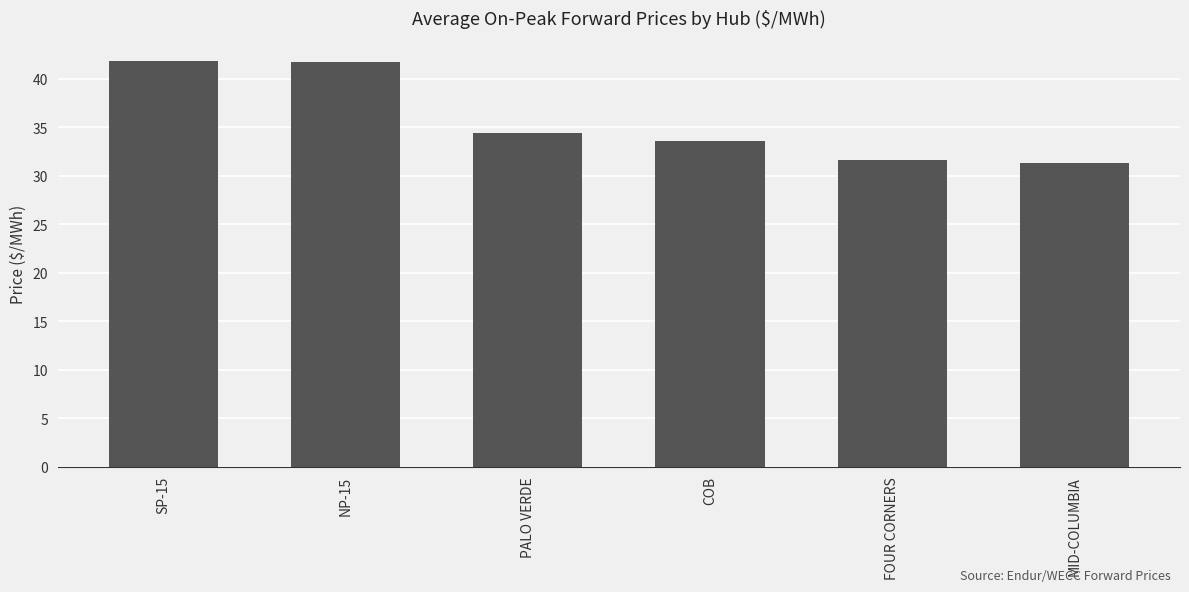

At which label is the value closest to 36?

PALO VERDE